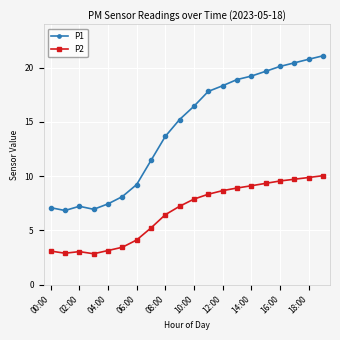

Which series has the largest range (max minus min)?

P1